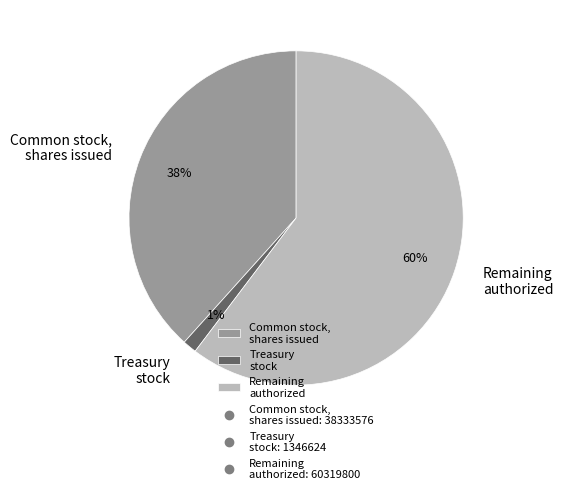

Is it true that Common stock, shares issued is 33% of the pie?

False